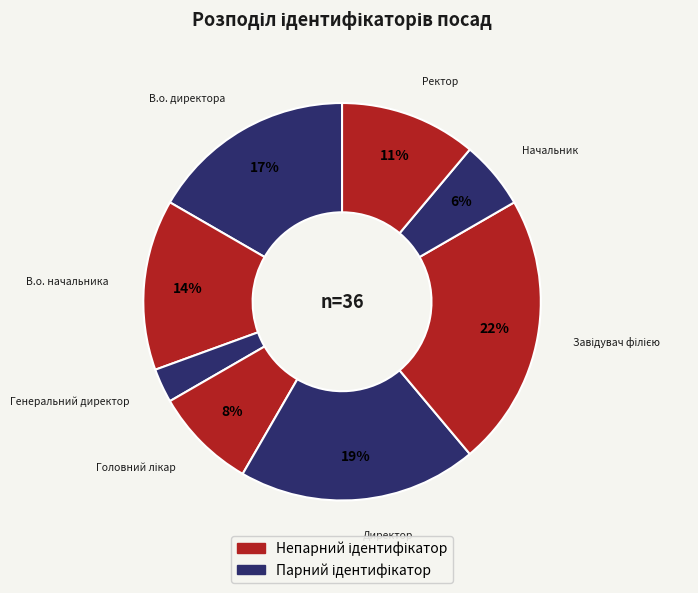

What is the largest slice in the pie chart?

Завідувач філією